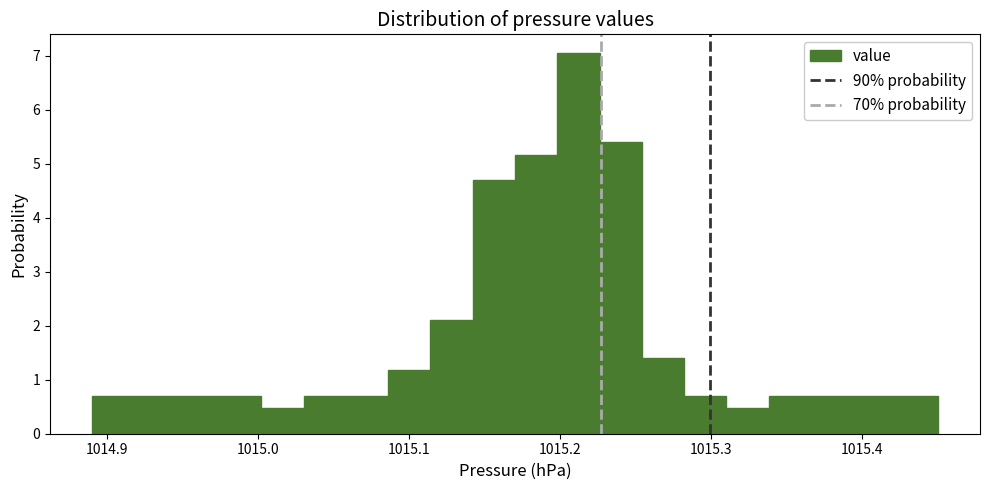

Around what value on the x-axis is the tallest bar? Give the approximate position of its centre, as read against the axis.

1015.21